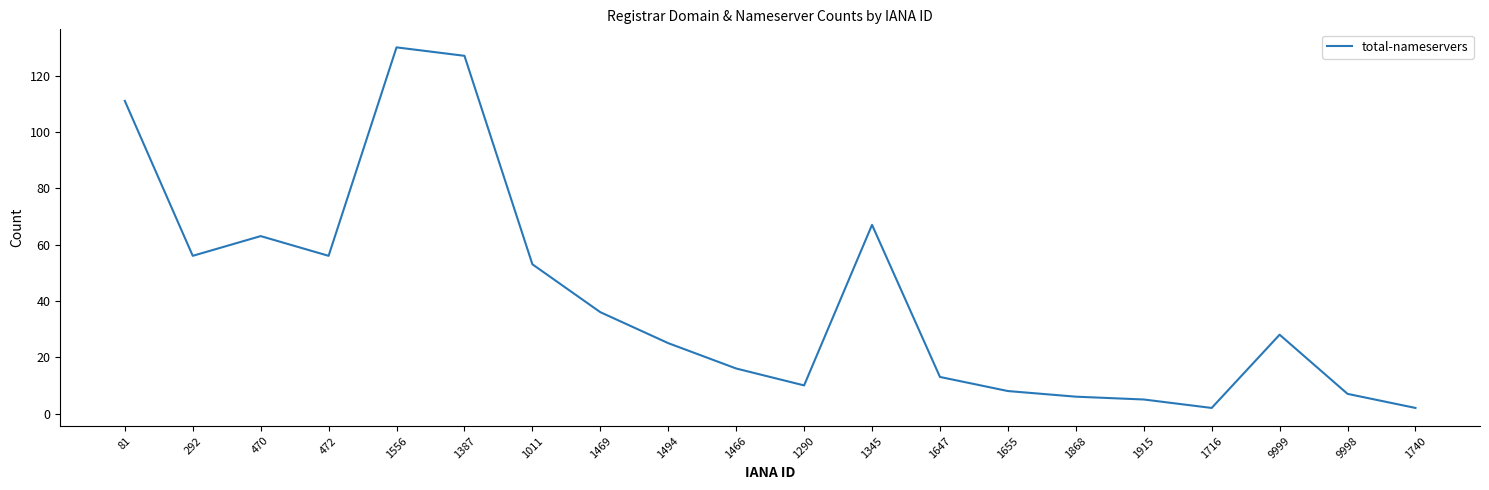

Is it true that the value at 292 is 86?

False